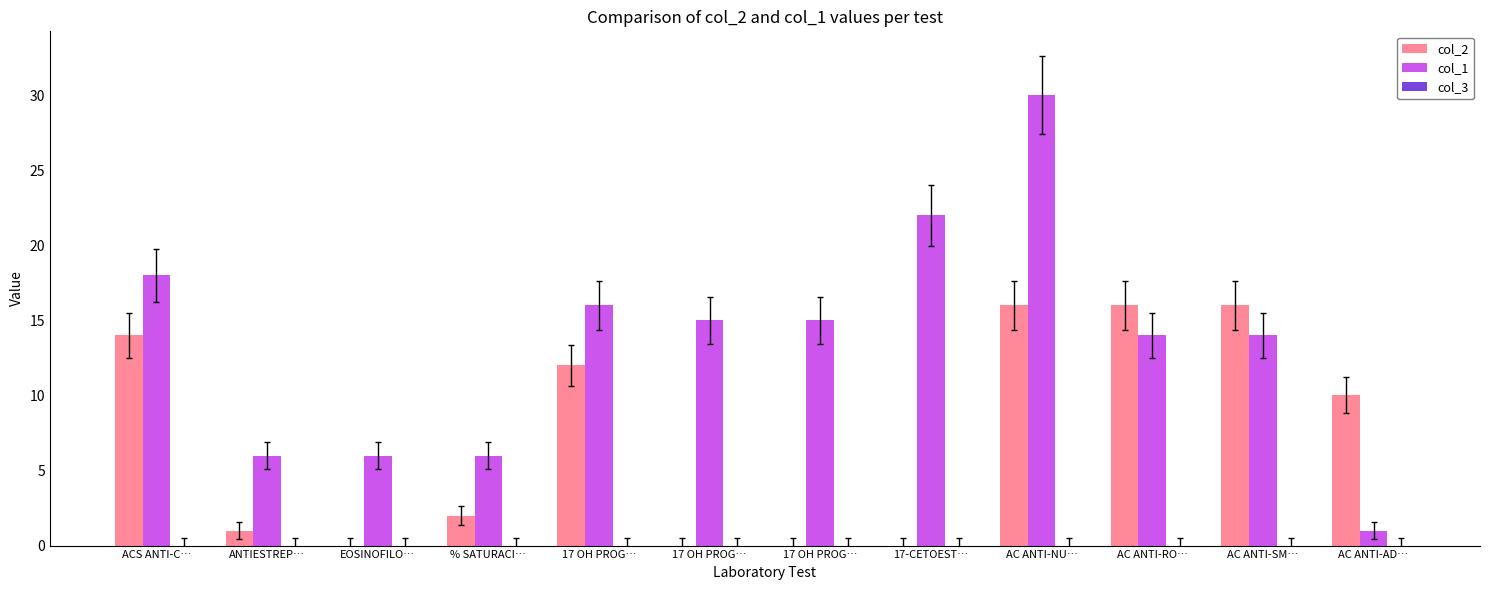

What is the maximum value for col_1?

30